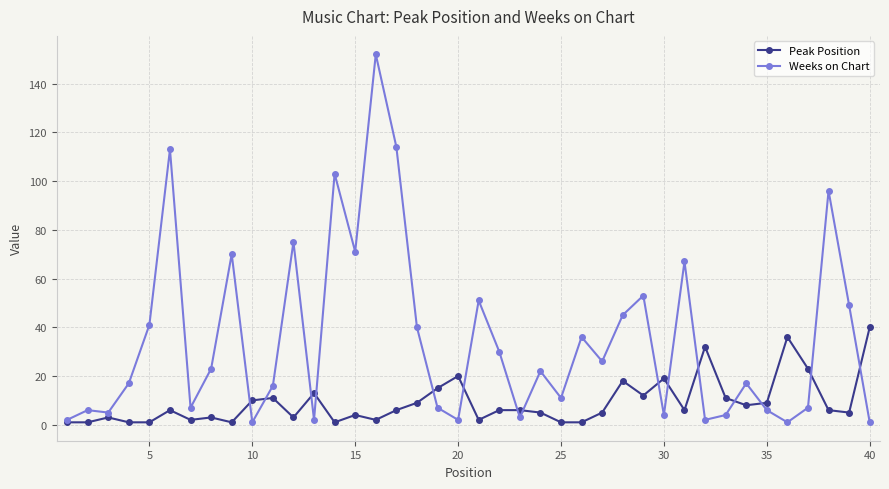

What is the maximum value shown in the chart?

152